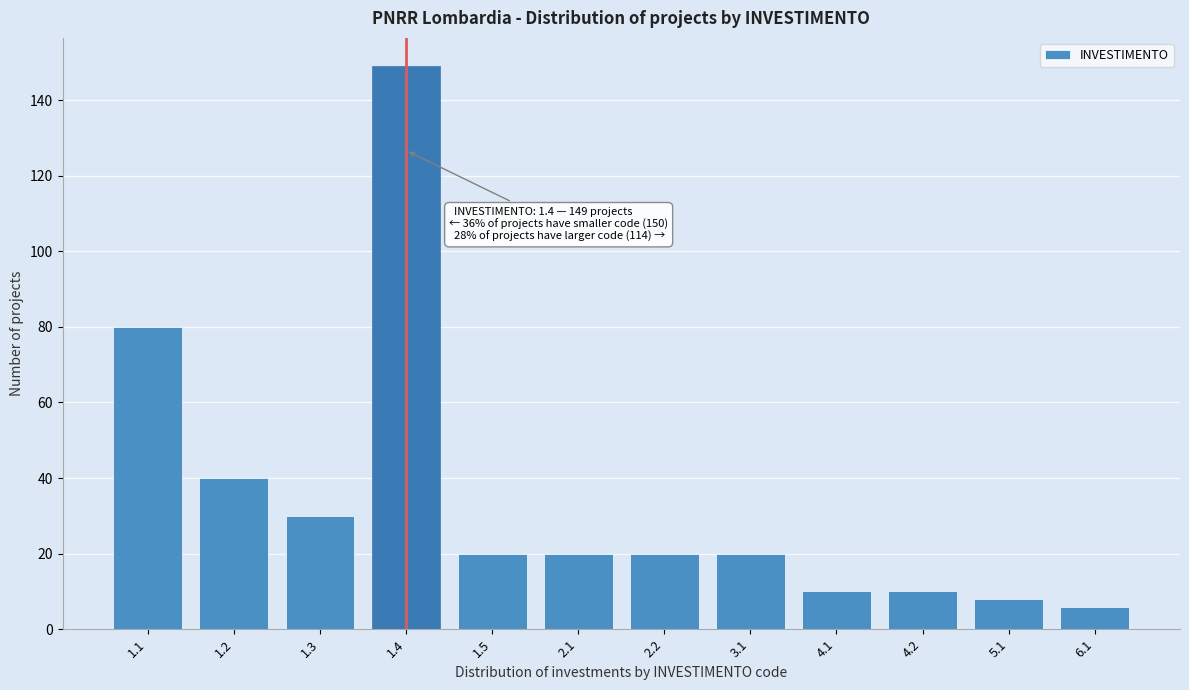

Reading right to left, what are all the values shown in this chart?

6.1=6	5.1=8	4.2=10	4.1=10	3.1=20	2.2=20	2.1=20	1.5=20	1.4=149	1.3=30	1.2=40	1.1=80